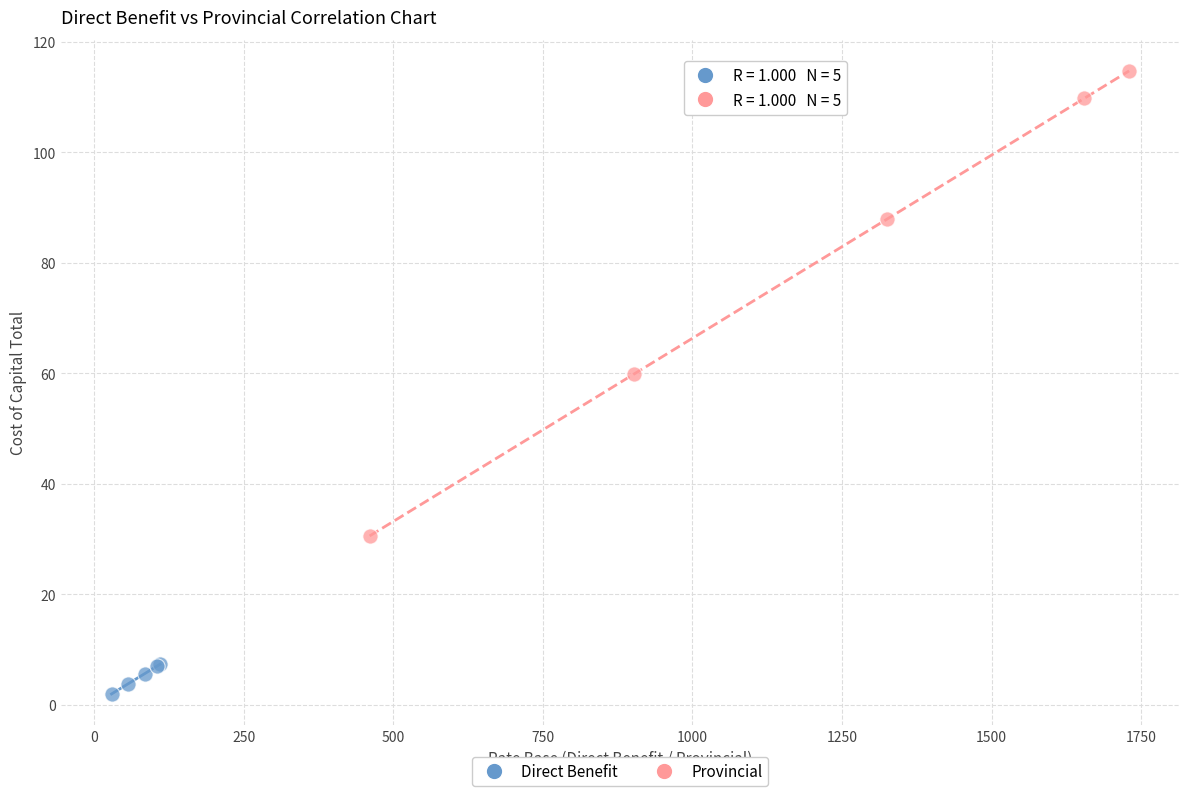

Which series reaches the minimum Y coordinate?

Direct Benefit